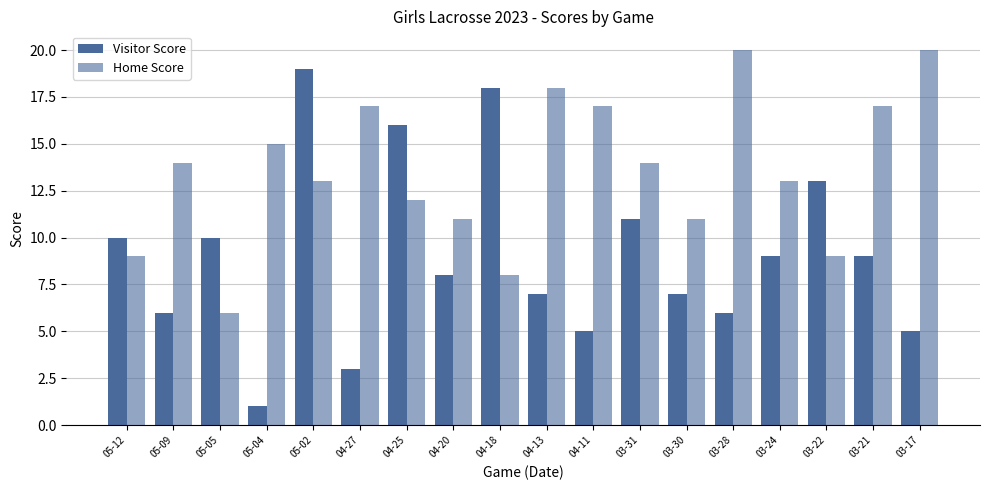

Does the chart contain stacked bars?

No